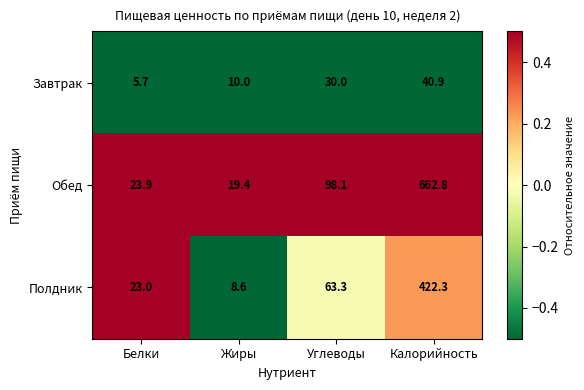

Which category has the highest value in the Завтрак series?

Калорийность